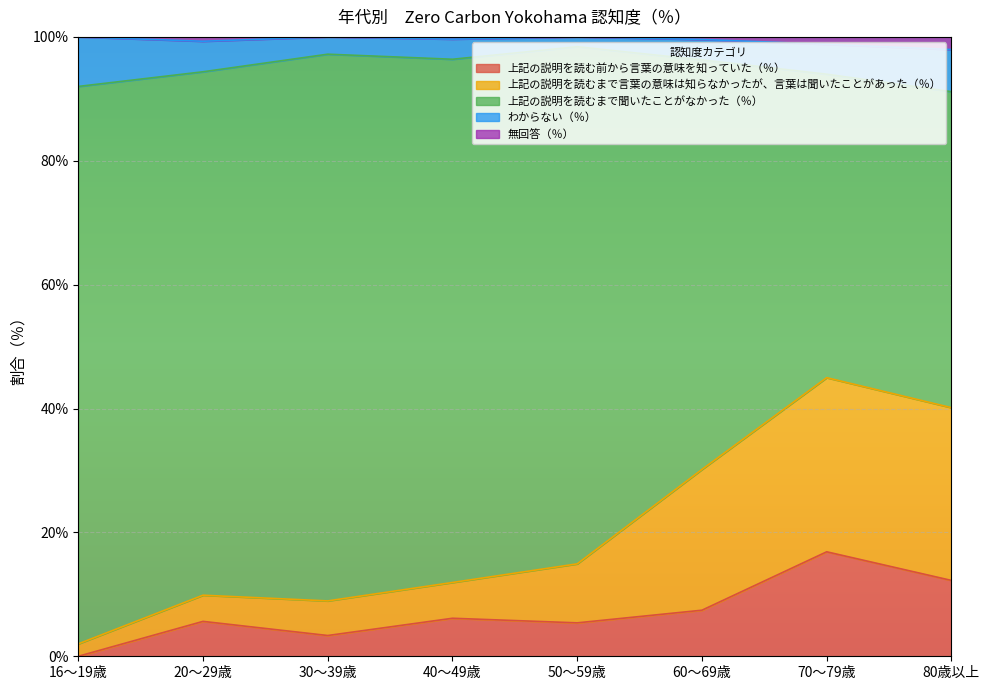

What is the total value across all series at 60～69歳?

100.0